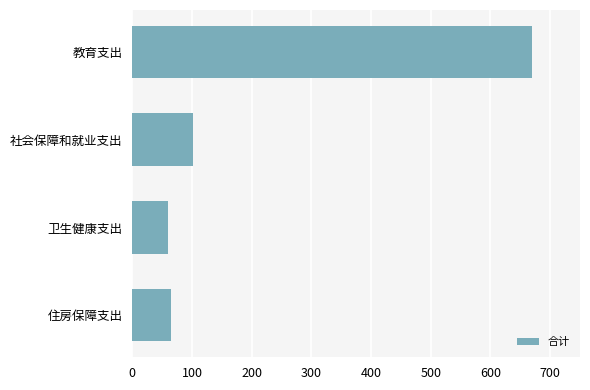

Where is the data nearest to the value 364?

社会保障和就业支出